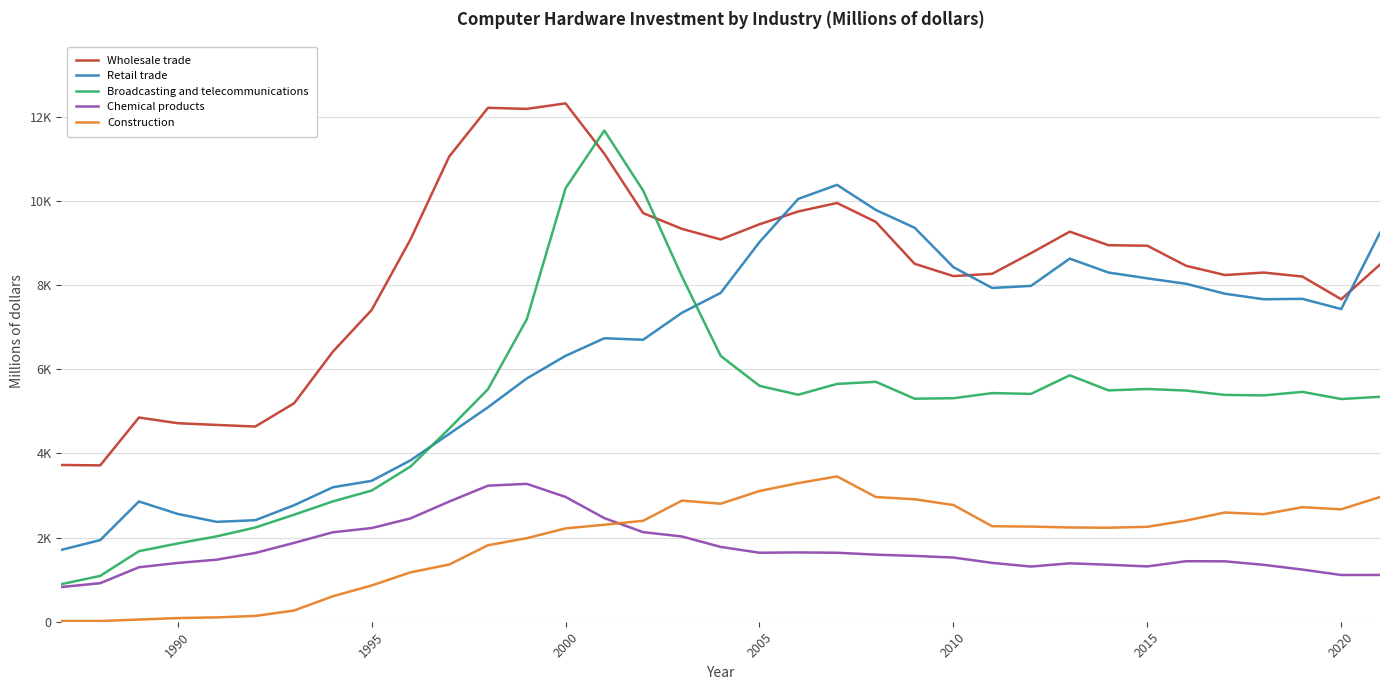

What are all the series names shown in the legend?

Wholesale trade, Retail trade, Broadcasting and telecommunications, Chemical products, Construction